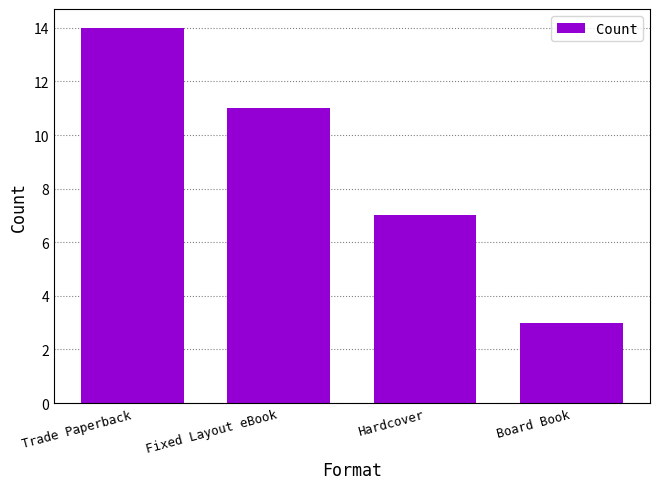

What position from the left is Board Book?

4